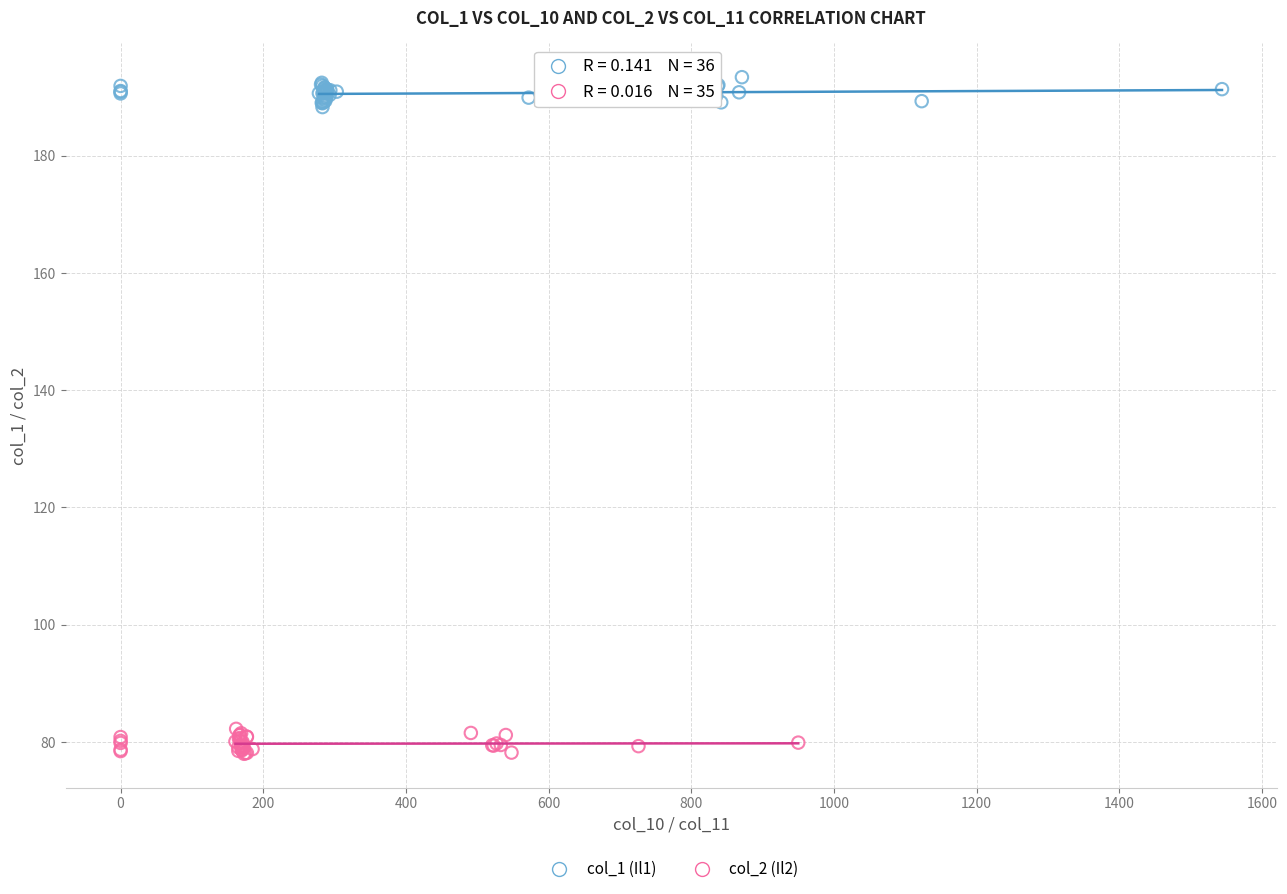

Which series reaches the maximum Y coordinate?

col_1 (Il1)